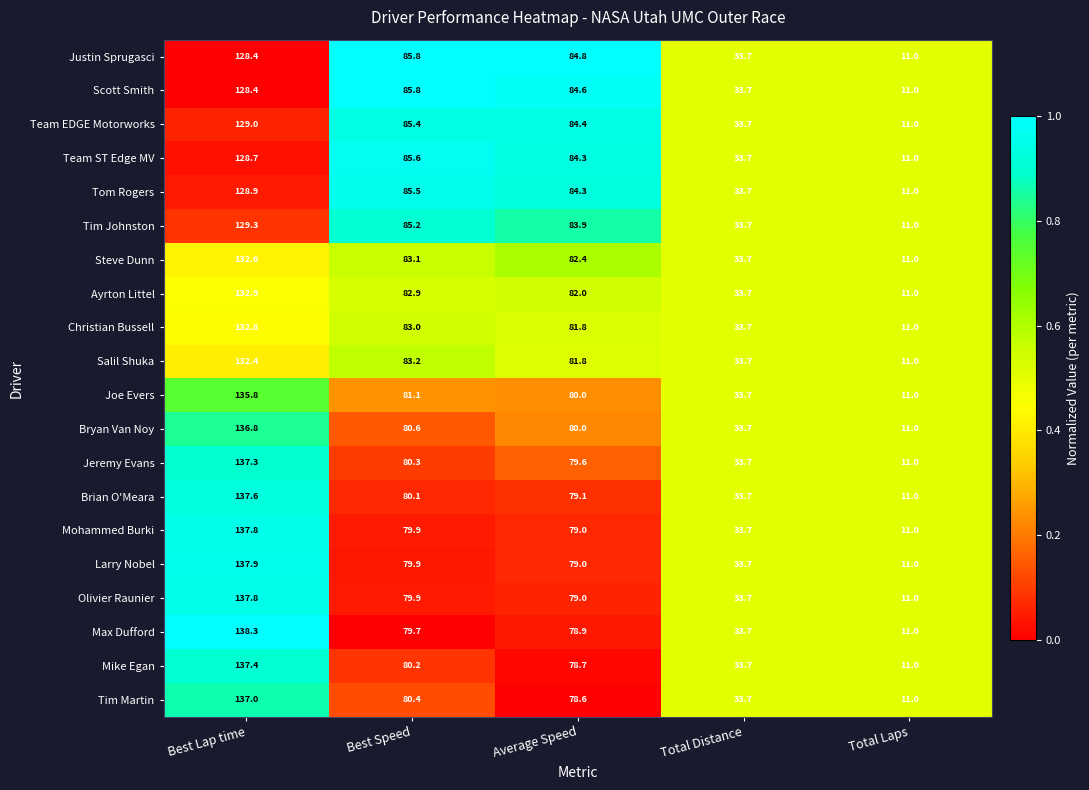

Is it true that Joe Evers equals 242.4 at Best Lap time?

False